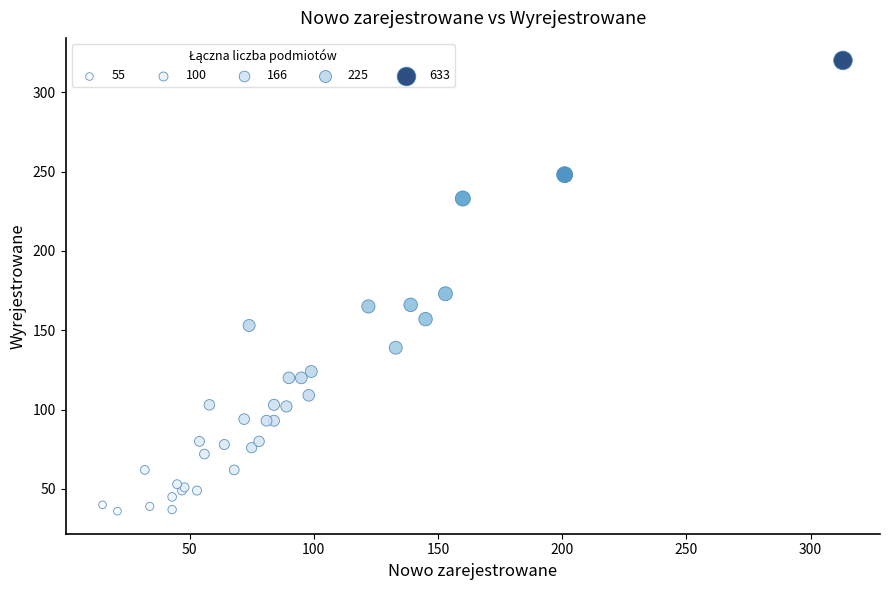

What Y value in the scatter plot is closest to 178?

173